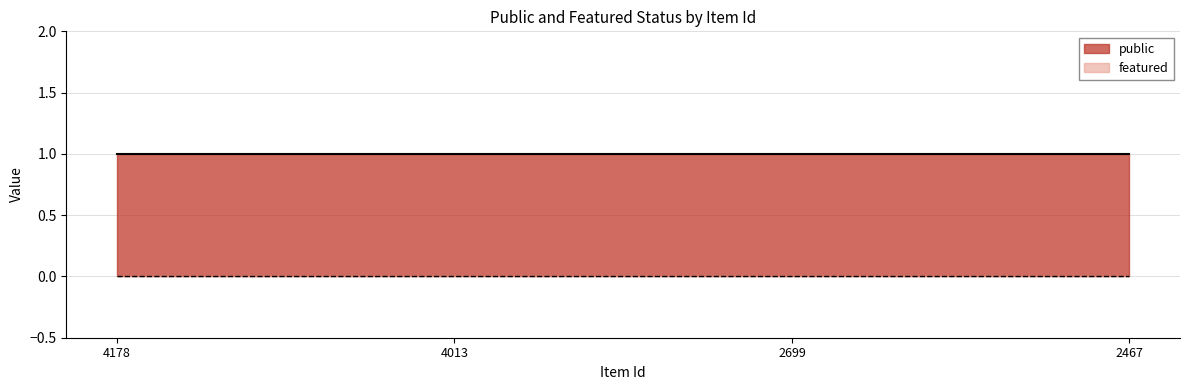

True or false: public and featured intersect in this chart.

False